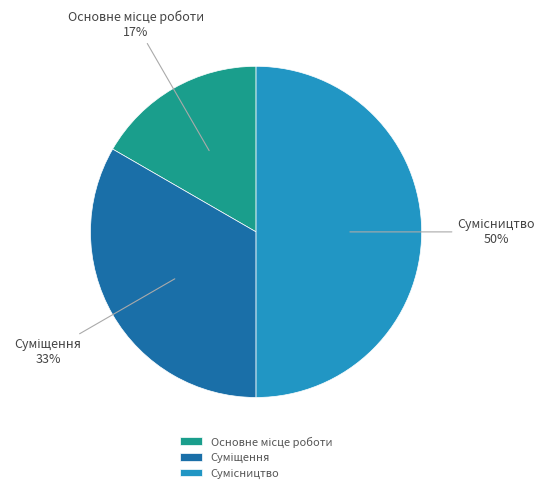

To the nearest percent, what is the difference between the largest and smallest slice percentages?

33%